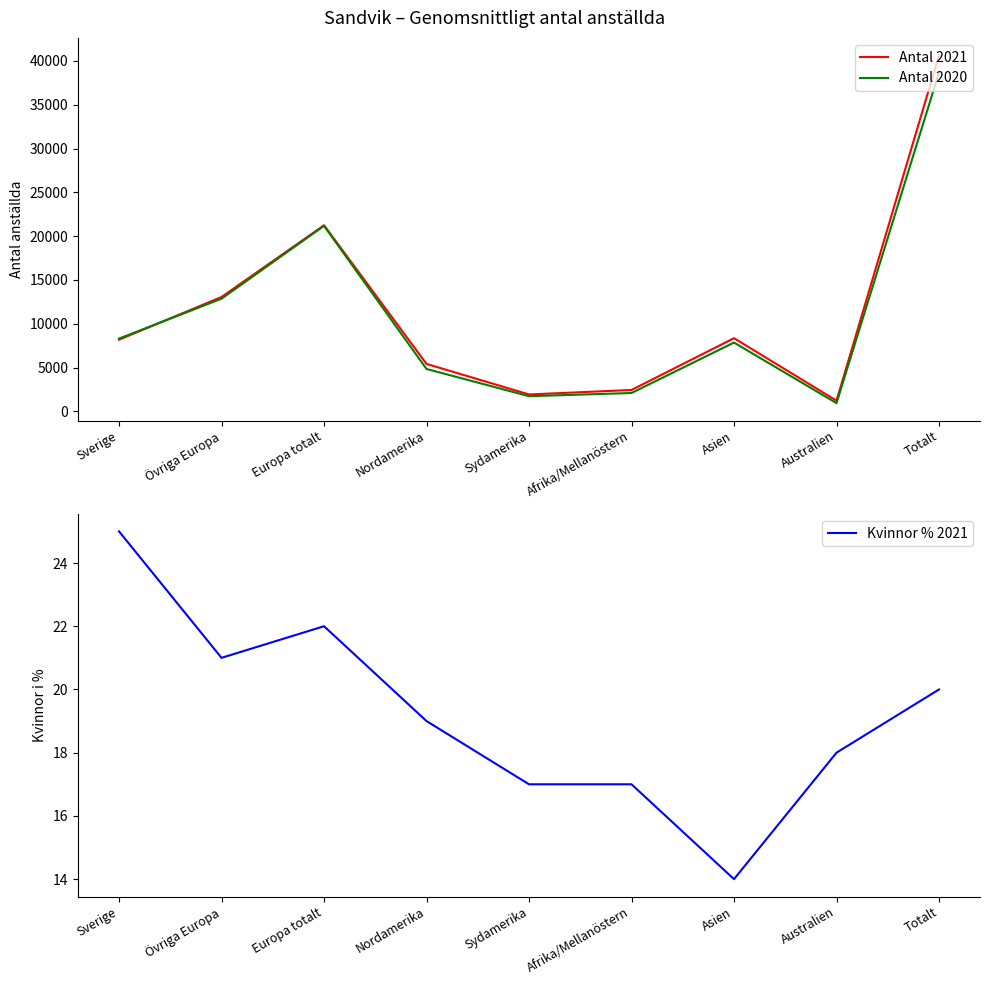

Between Asien and Sverige, which is larger?

Asien